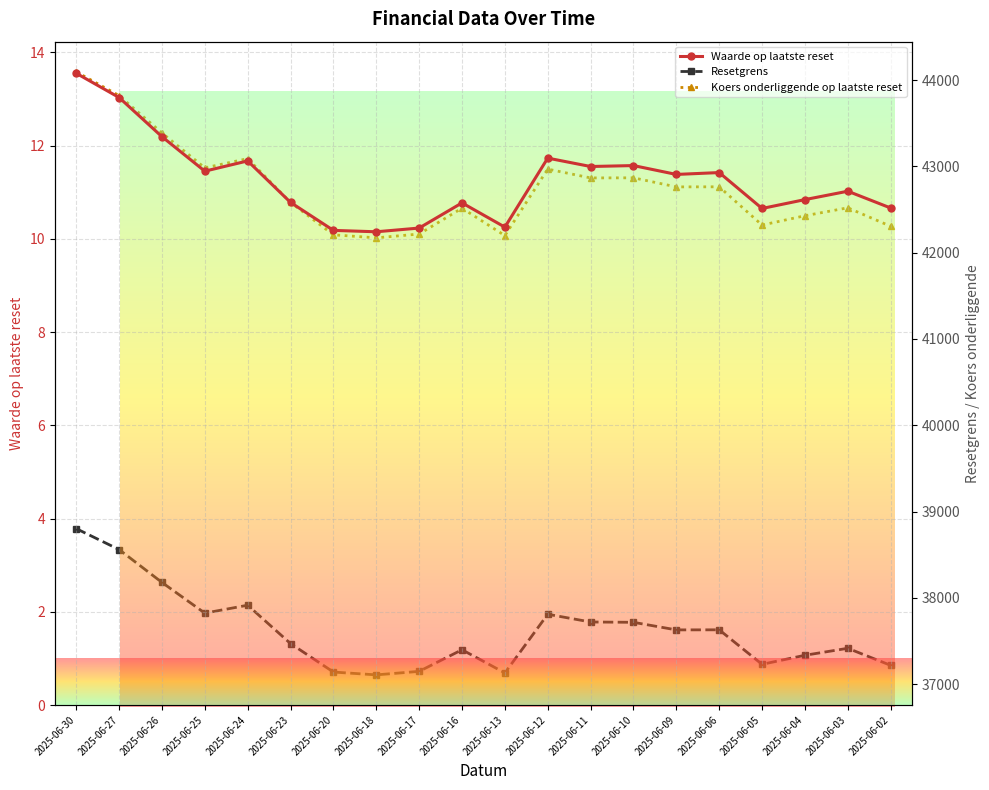

True or false: Waarde op laatste reset and Koers onderliggende op laatste reset cross at least once.

False